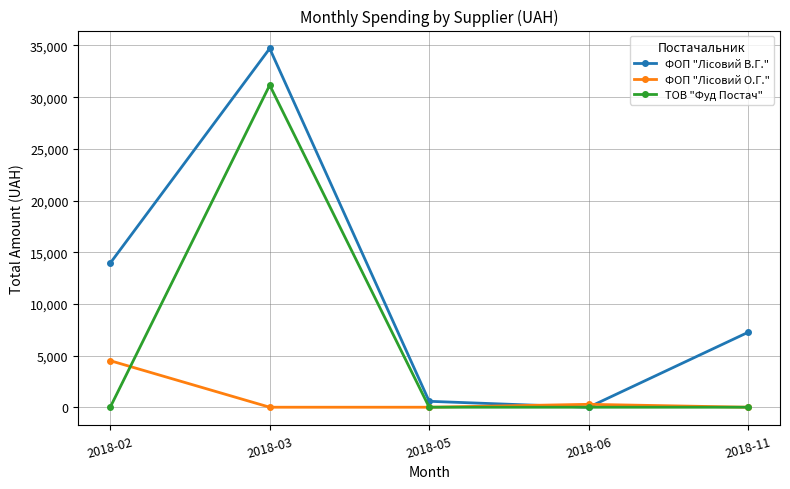

At which category does the chart reach its peak across all series?

2018-03